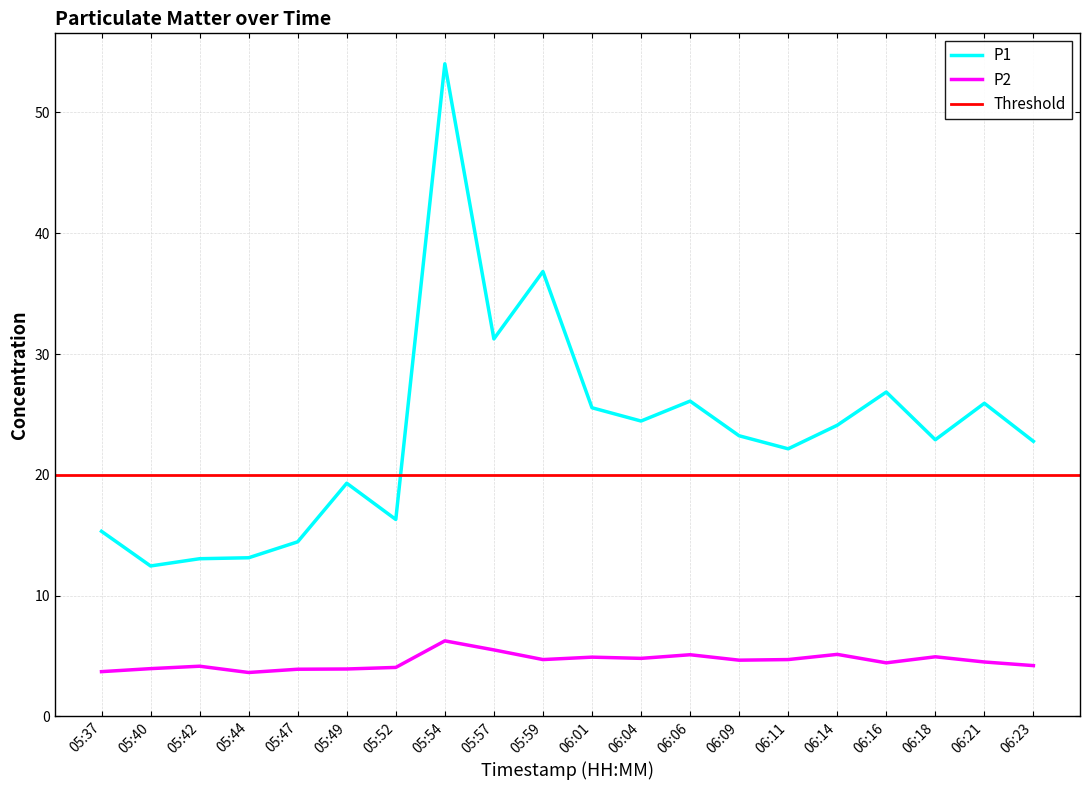

True or false: P2 and P1 cross at least once.

False